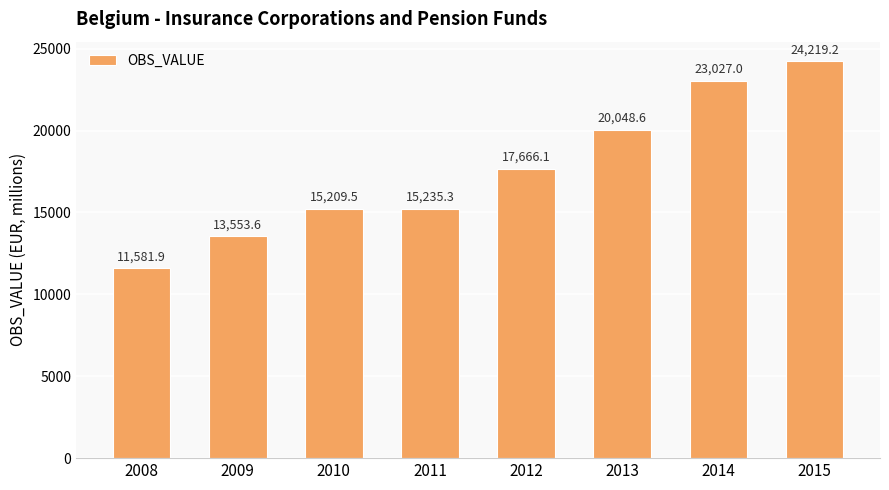

Reading left to right, what are all the values shown in this chart?

2008=11581.9	2009=13553.6	2010=15209.5	2011=15235.3	2012=17666.1	2013=20048.6	2014=23027.0	2015=24219.2